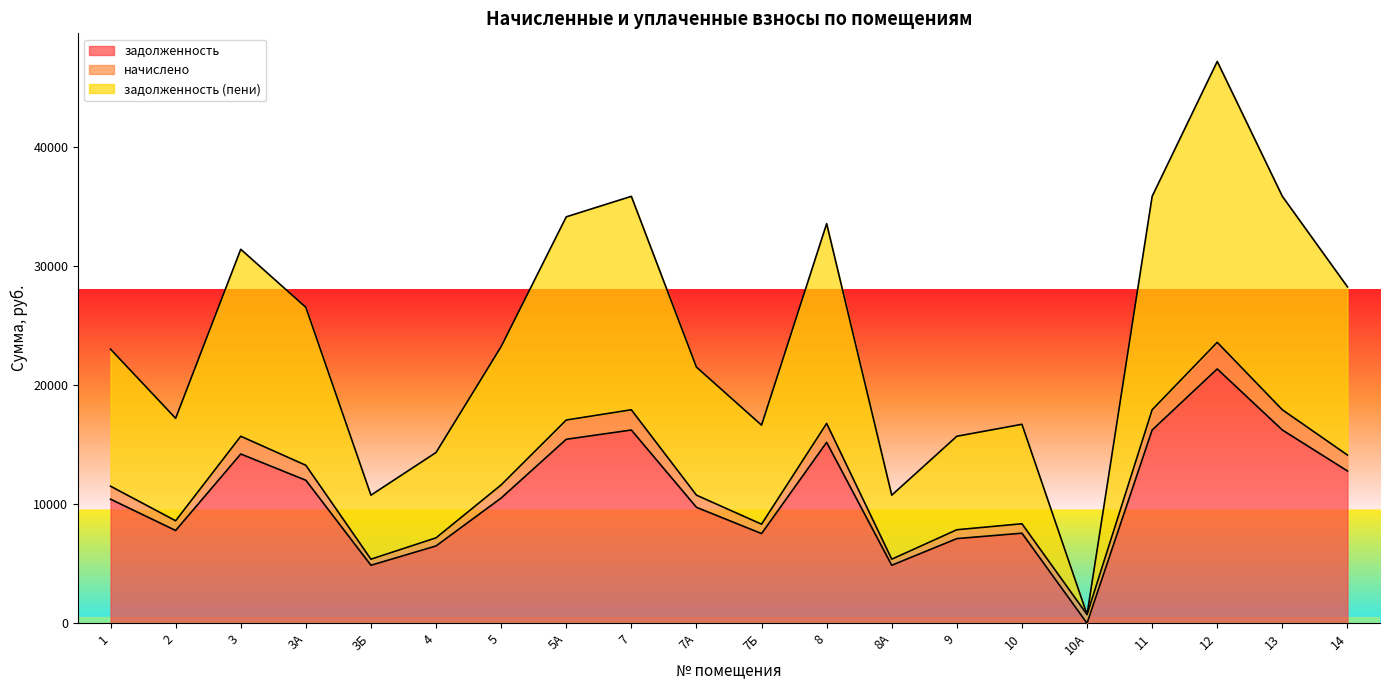

How many data points does each series have?

20